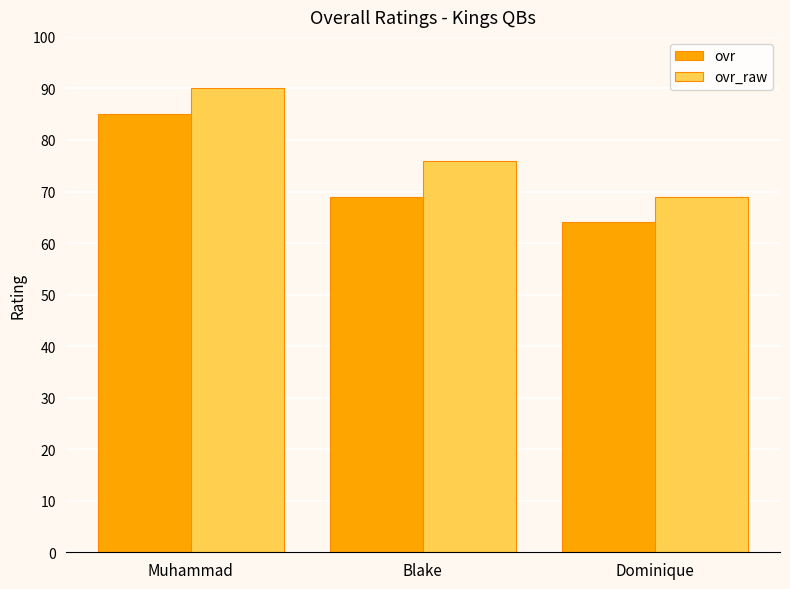

What is the difference between the highest and lowest values at Dominique?

5